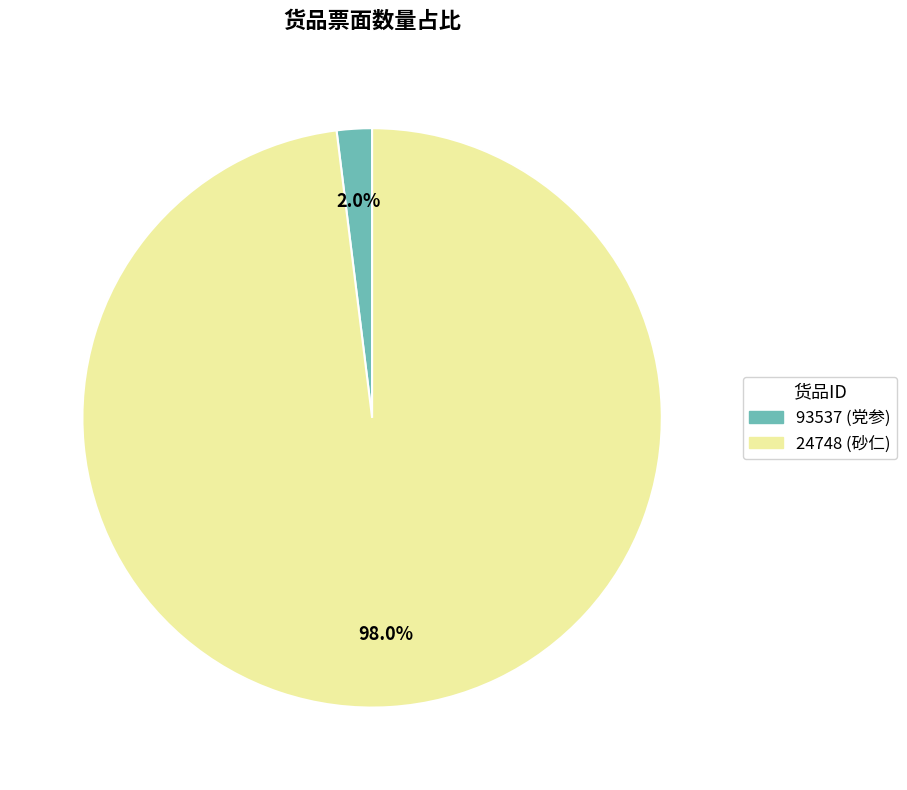

Does 24748 (砂仁) account for over 50% of the chart?

Yes